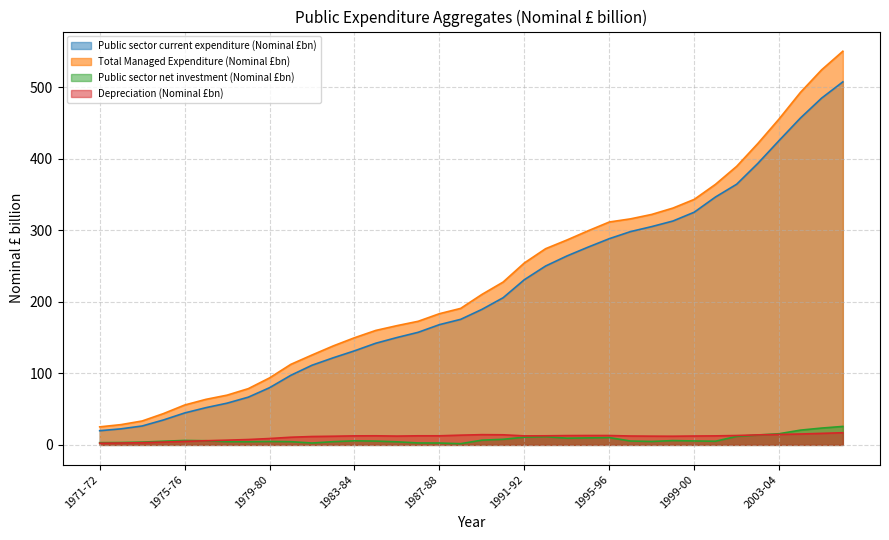

True or false: Public sector current expenditure (Nominal £bn) and Depreciation (Nominal £bn) intersect in this chart.

False